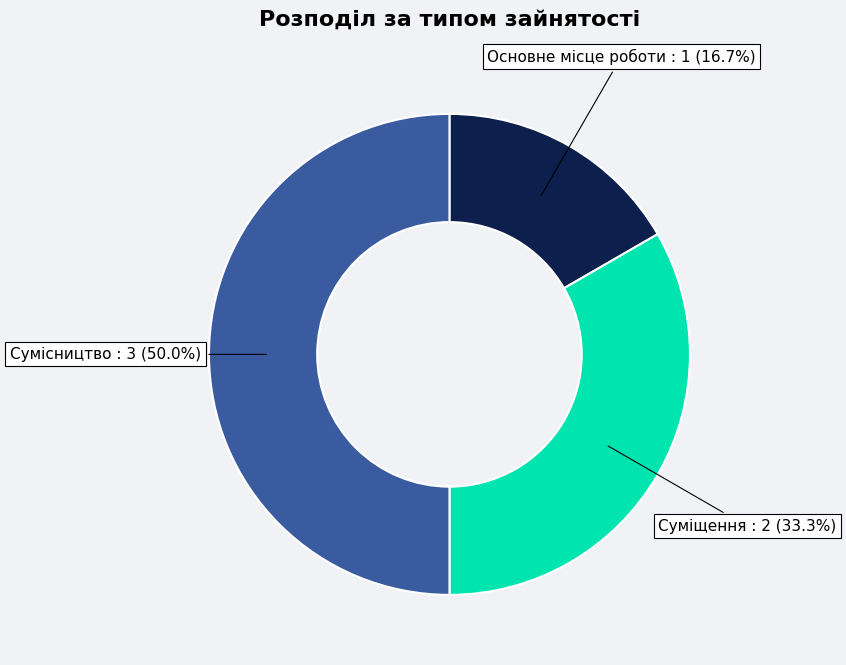

Is it true that Сумісництво is 42% of the pie?

False